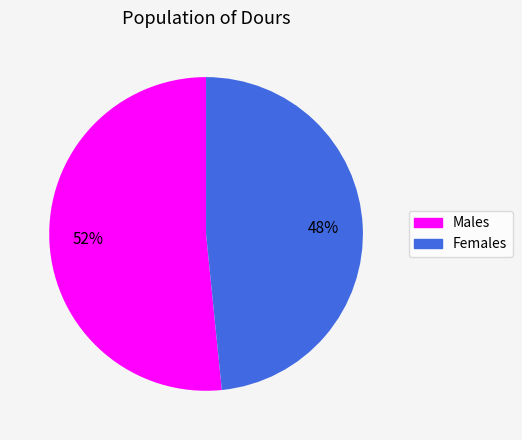

Does any single category account for the majority?

Yes